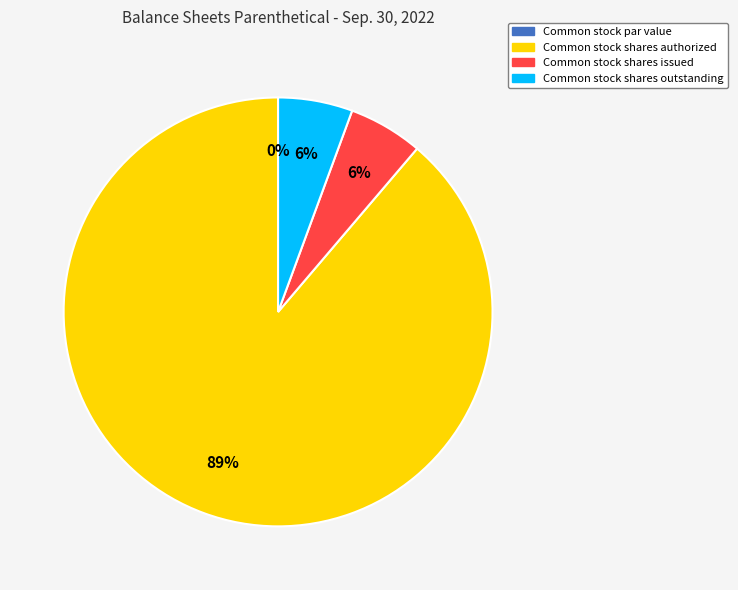

Which slice represents more than half of the pie?

Common stock shares authorized